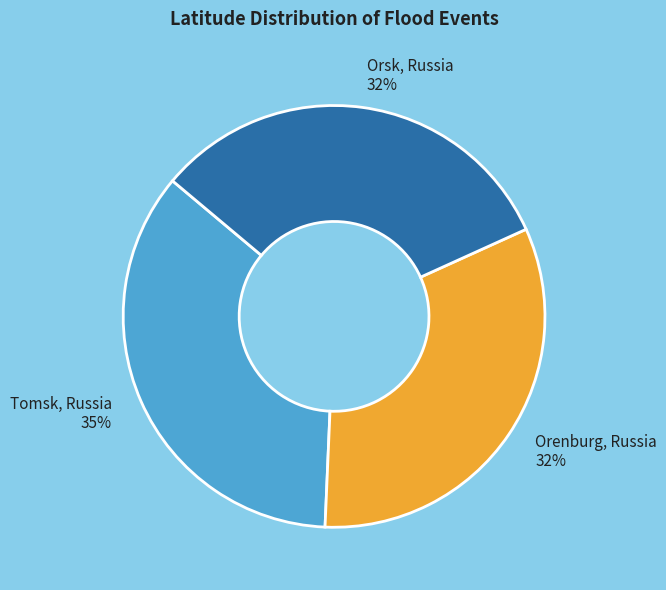

Is there a majority slice in this chart?

No